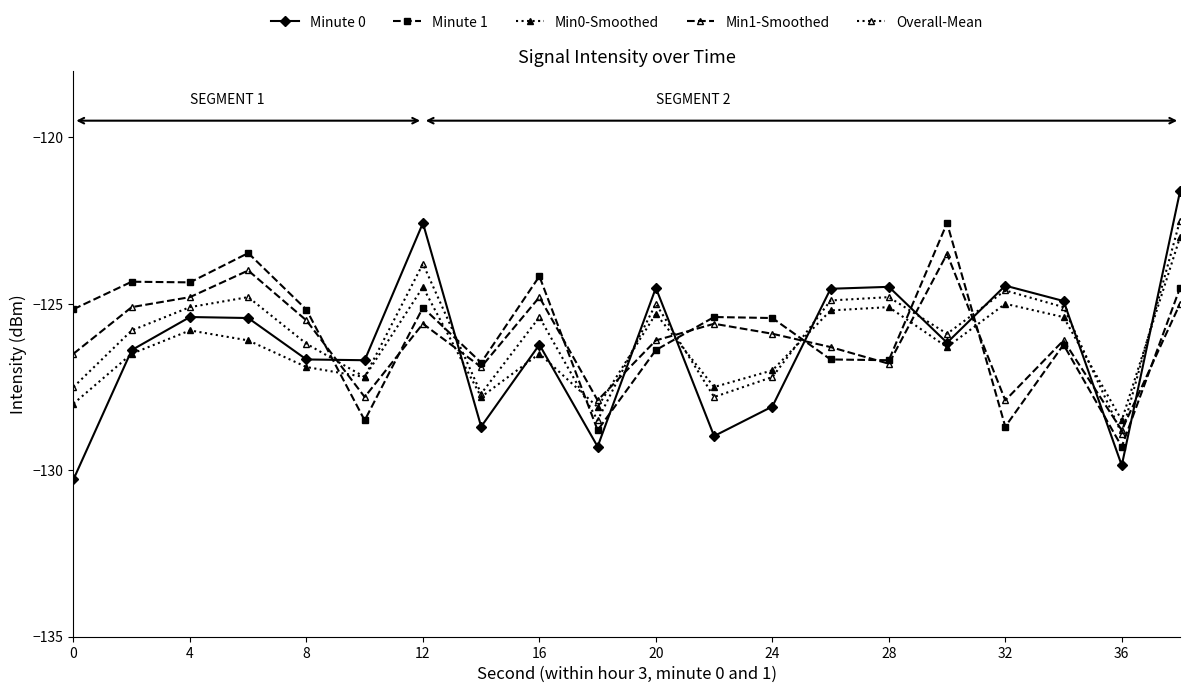

Is this an area chart (filled region under the line)?

No